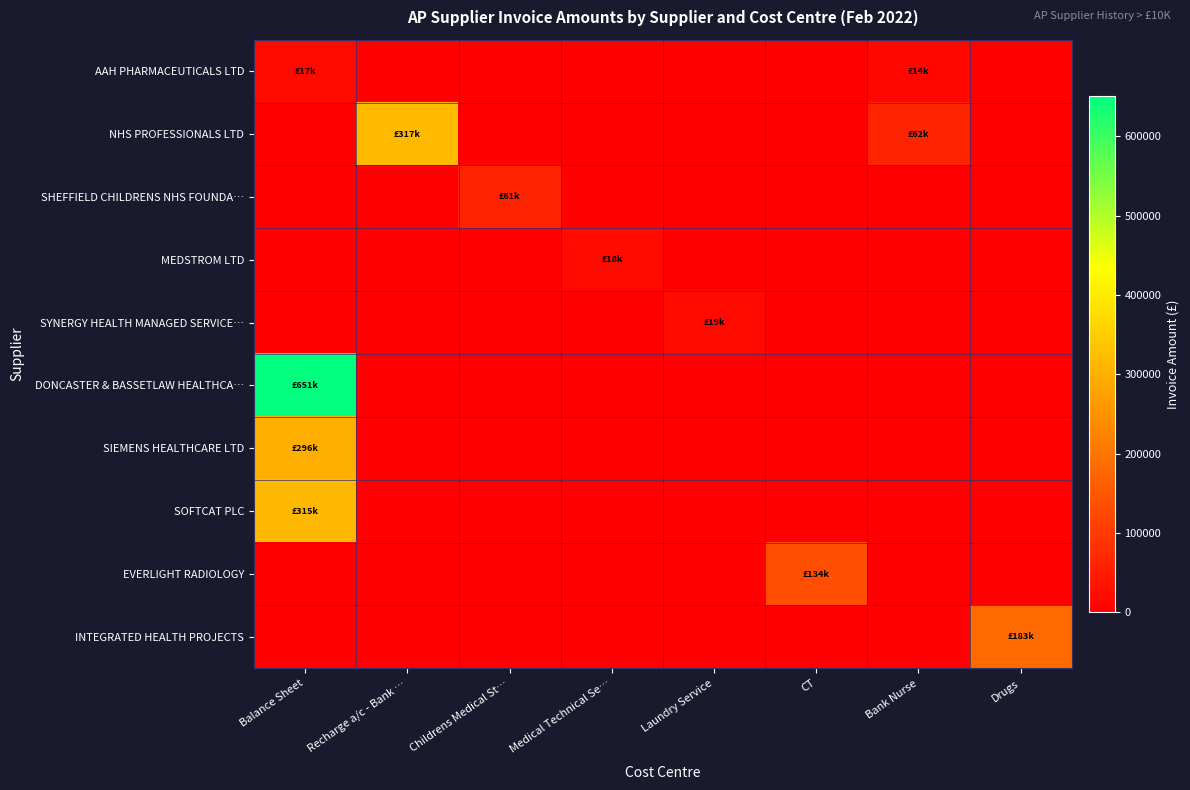

List the series in order of their peak value, highest first.

DONCASTER & BASSETLAW HEALTHCA…, NHS PROFESSIONALS LTD, SOFTCAT PLC, SIEMENS HEALTHCARE LTD, INTEGRATED HEALTH PROJECTS, EVERLIGHT RADIOLOGY, SHEFFIELD CHILDRENS NHS FOUNDA…, SYNERGY HEALTH MANAGED SERVICE…, MEDSTROM LTD, AAH PHARMACEUTICALS LTD